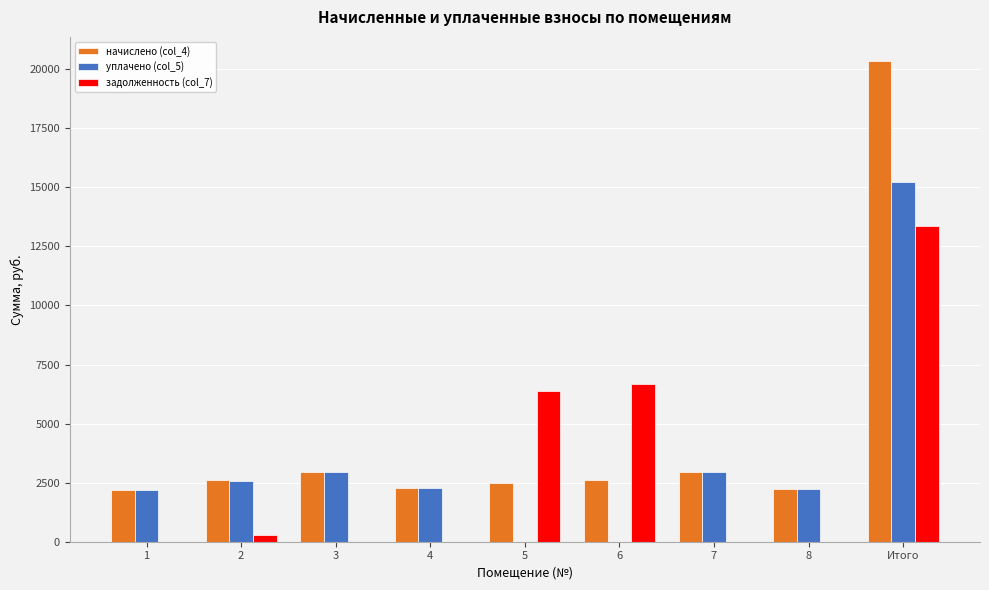

What is the maximum value for задолженность (col_7)?

13366.8